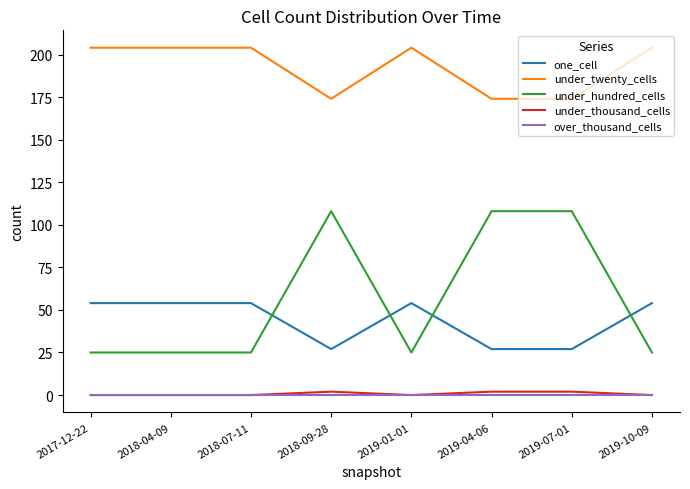

Between which two adjacent categories do under_hundred_cells and one_cell first intersect?

2018-07-11 and 2018-09-28